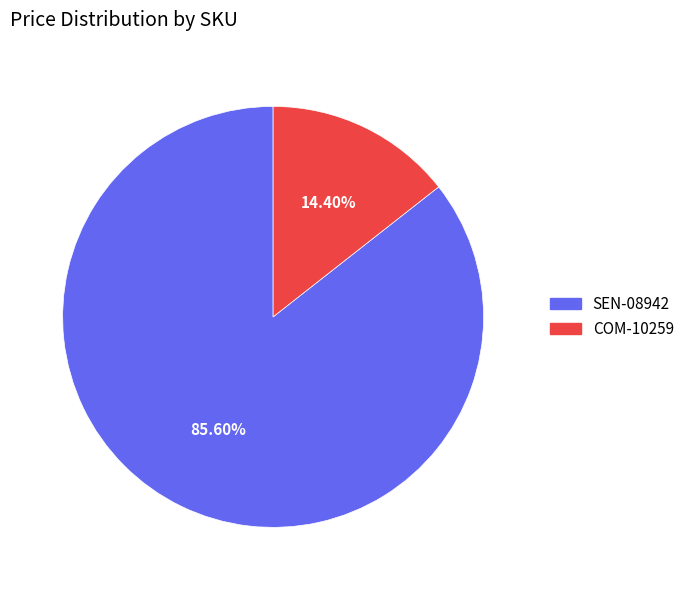

Does SEN-08942 account for over 50% of the chart?

Yes